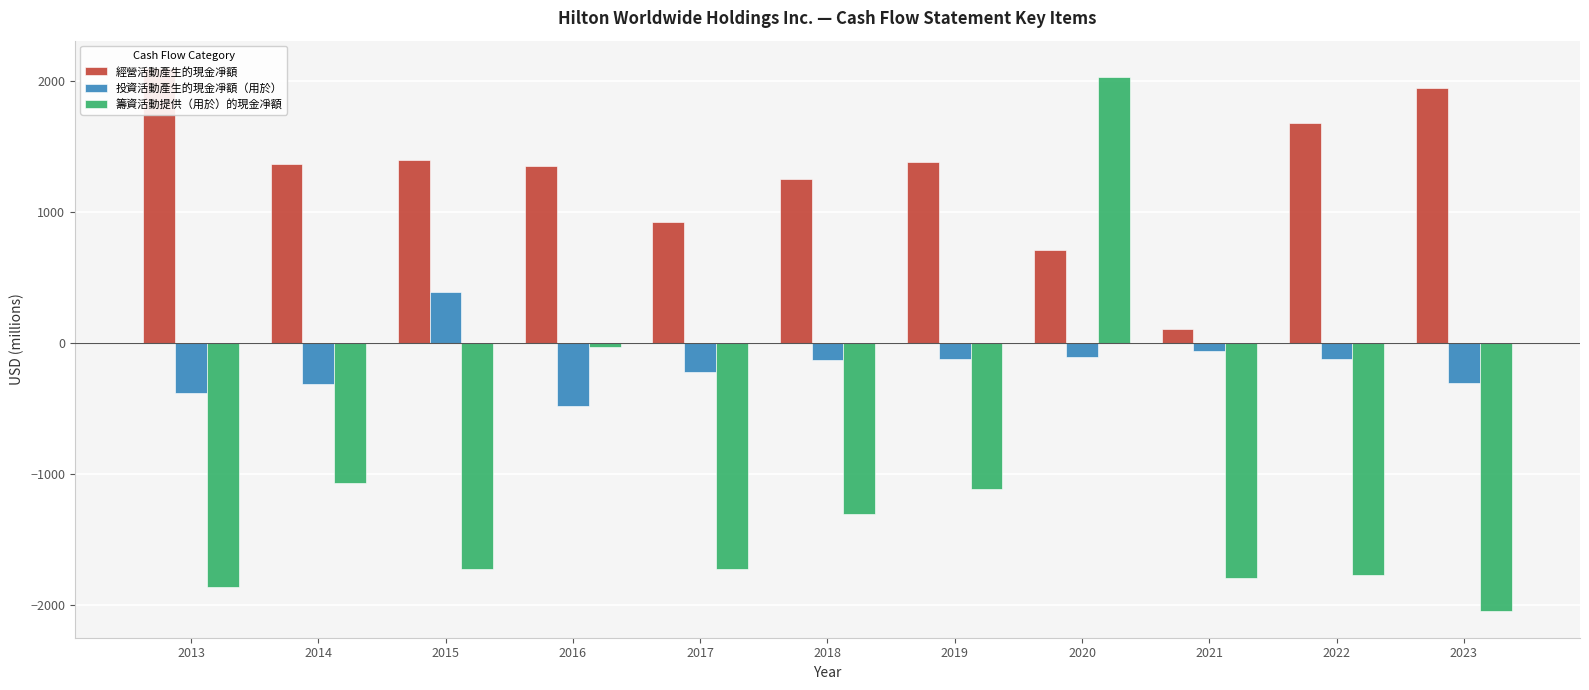

How many values in the 投資活動產生的現金凈額（用於） series exceed -131?

5